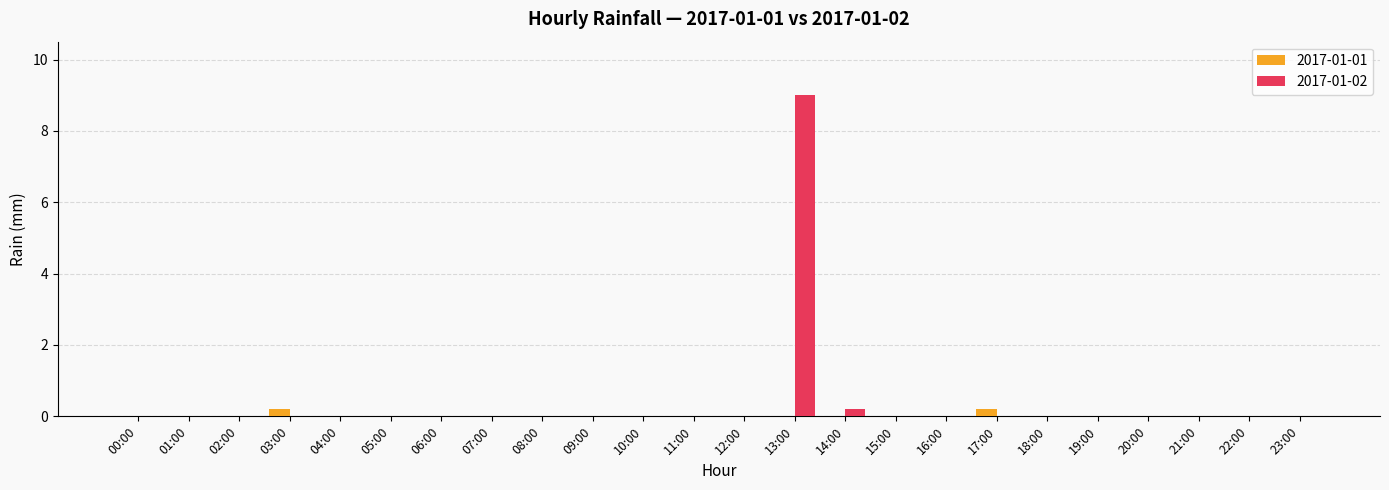

How many data points does each series have?

24